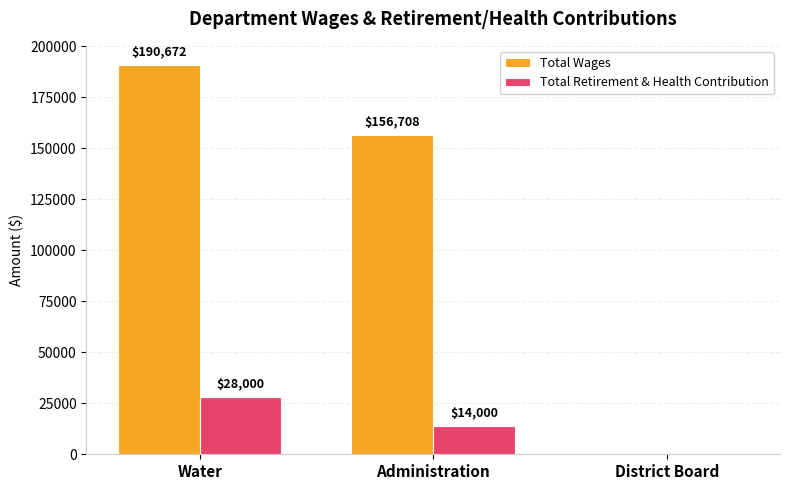

Is the value of Total Wages at District Board greater than the value of Total Retirement & Health Contribution at Administration?

No